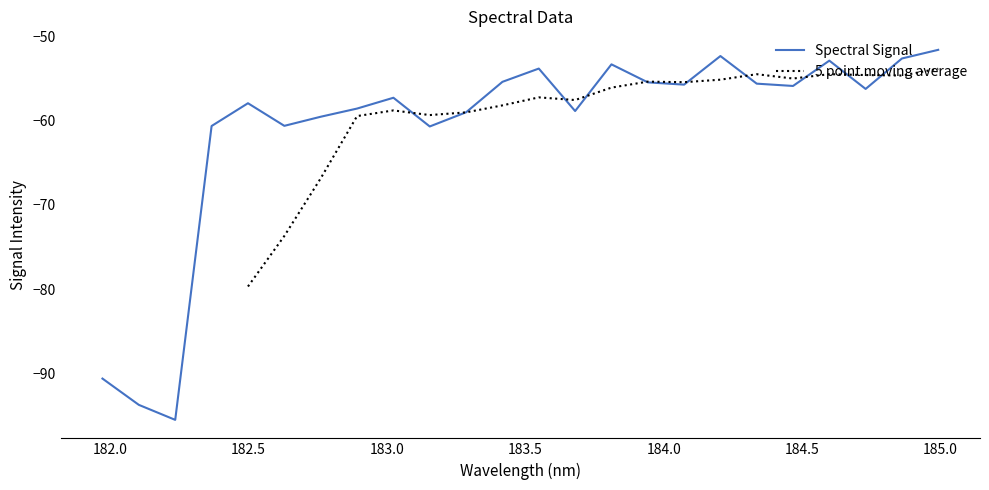

What is the minimum value for Spectral Signal?

-95.5